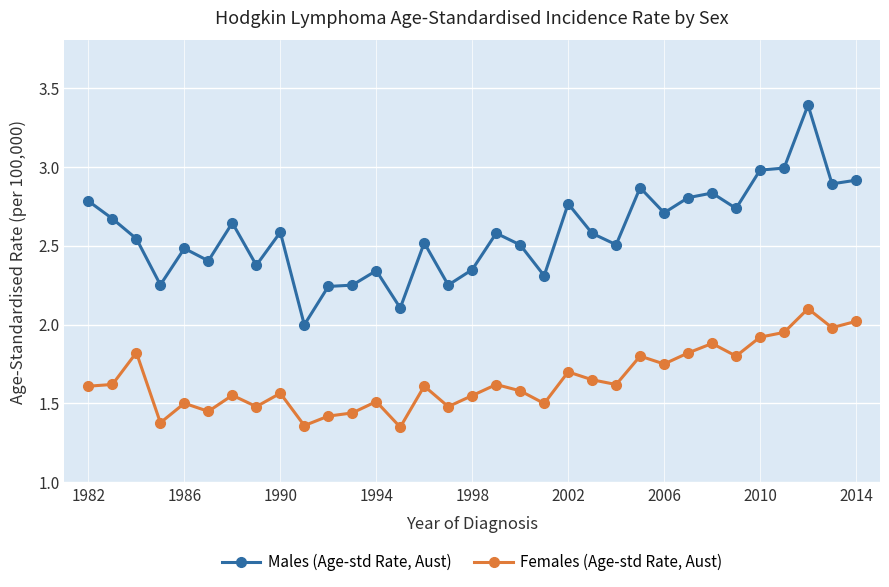

List the series in order of their peak value, lowest first.

Females (Age-std Rate, Aust), Males (Age-std Rate, Aust)